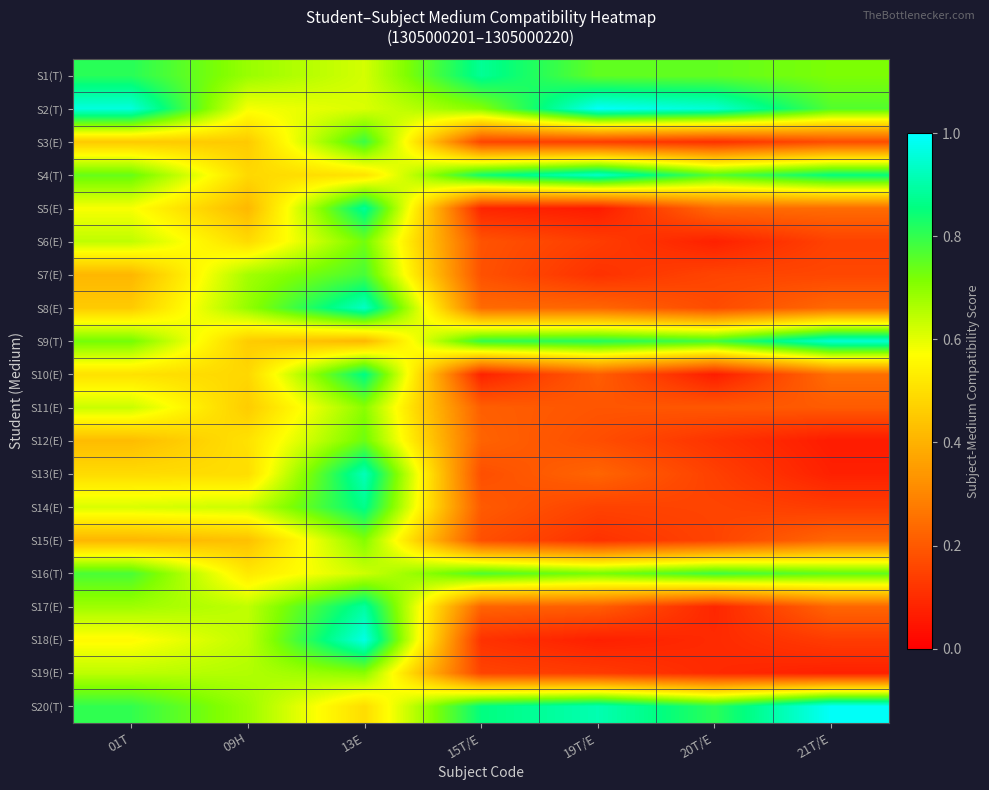

Reading left to right, transcribe all the data shown in this chart.

S1(T): 01T=0.8	09H=0.7	13E=0.6	15T/E=0.9	19T/E=0.7	20T/E=0.7	21T/E=0.7
S2(T): 01T=1.0	09H=0.6	13E=0.6	15T/E=0.7	19T/E=1.0	20T/E=0.9	21T/E=0.8
S3(E): 01T=0.5	09H=0.5	13E=0.8	15T/E=0.2	19T/E=0.1	20T/E=0.1	21T/E=0.2
S4(T): 01T=0.7	09H=0.5	13E=0.5	15T/E=0.8	19T/E=0.9	20T/E=0.8	21T/E=0.9
S5(E): 01T=0.6	09H=0.4	13E=0.9	15T/E=0.1	19T/E=0.1	20T/E=0.2	21T/E=0.2
S6(E): 01T=0.6	09H=0.5	13E=0.7	15T/E=0.2	19T/E=0.1	20T/E=0.1	21T/E=0.1
S7(E): 01T=0.4	09H=0.7	13E=0.8	15T/E=0.2	19T/E=0.1	20T/E=0.2	21T/E=0.2
S8(E): 01T=0.5	09H=0.7	13E=0.9	15T/E=0.2	19T/E=0.2	20T/E=0.2	21T/E=0.2
S9(T): 01T=0.7	09H=0.5	13E=0.4	15T/E=0.8	19T/E=0.8	20T/E=0.8	21T/E=0.9
S10(E): 01T=0.5	09H=0.5	13E=0.9	15T/E=0.1	19T/E=0.2	20T/E=0.1	21T/E=0.2
S11(E): 01T=0.6	09H=0.5	13E=0.7	15T/E=0.2	19T/E=0.2	20T/E=0.2	21T/E=0.2
S12(E): 01T=0.4	09H=0.5	13E=0.7	15T/E=0.2	19T/E=0.2	20T/E=0.1	21T/E=0.1
S13(E): 01T=0.5	09H=0.5	13E=0.9	15T/E=0.2	19T/E=0.2	20T/E=0.1	21T/E=0.1
S14(E): 01T=0.6	09H=0.6	13E=0.9	15T/E=0.2	19T/E=0.1	20T/E=0.2	21T/E=0.1
S15(E): 01T=0.4	09H=0.4	13E=0.7	15T/E=0.2	19T/E=0.1	20T/E=0.2	21T/E=0.2
S16(T): 01T=0.8	09H=0.5	13E=0.6	15T/E=0.8	19T/E=0.7	20T/E=0.8	21T/E=0.7
S17(E): 01T=0.7	09H=0.6	13E=0.9	15T/E=0.2	19T/E=0.2	20T/E=0.1	21T/E=0.2
S18(E): 01T=0.6	09H=0.6	13E=1.0	15T/E=0.1	19T/E=0.1	20T/E=0.1	21T/E=0.1
S19(E): 01T=0.6	09H=0.7	13E=0.7	15T/E=0.2	19T/E=0.1	20T/E=0.1	21T/E=0.1
S20(T): 01T=0.8	09H=0.7	13E=0.5	15T/E=0.9	19T/E=0.9	20T/E=0.8	21T/E=1.0